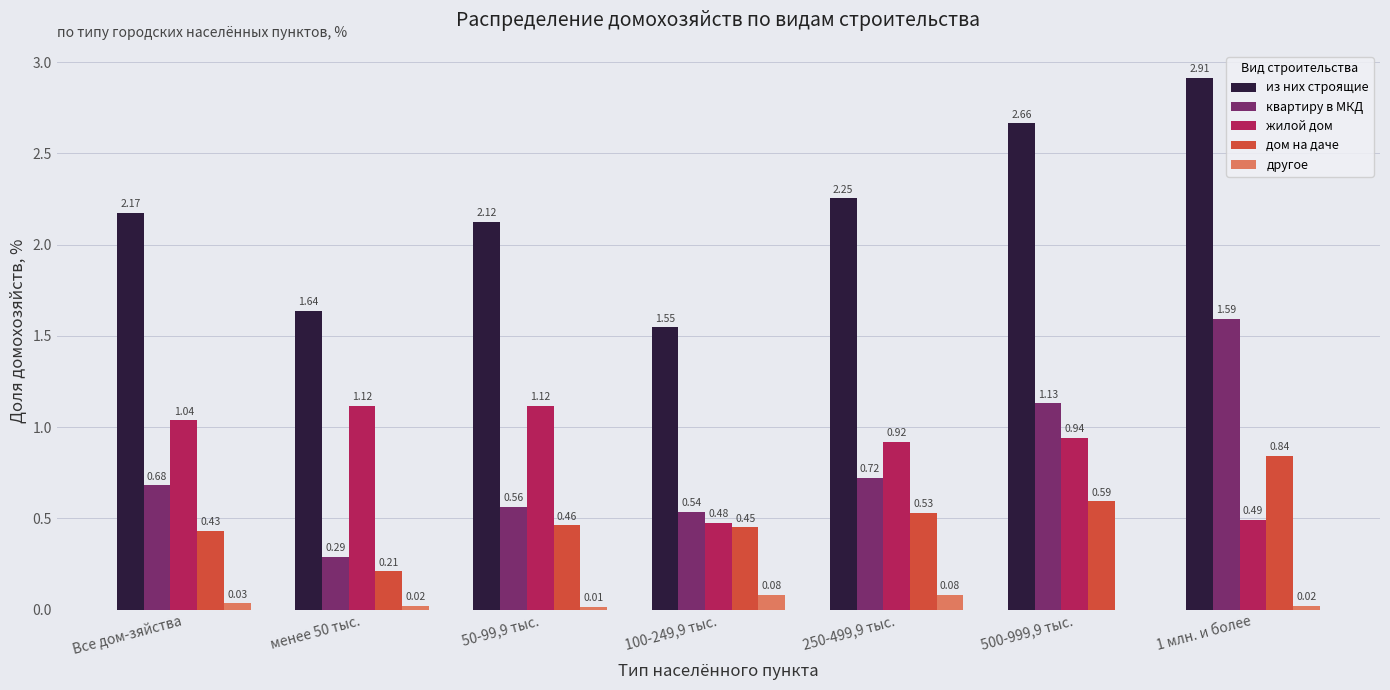

Which series changed the most between менее 50 тыс. and 250-499,9 тыс.?

из них строящие